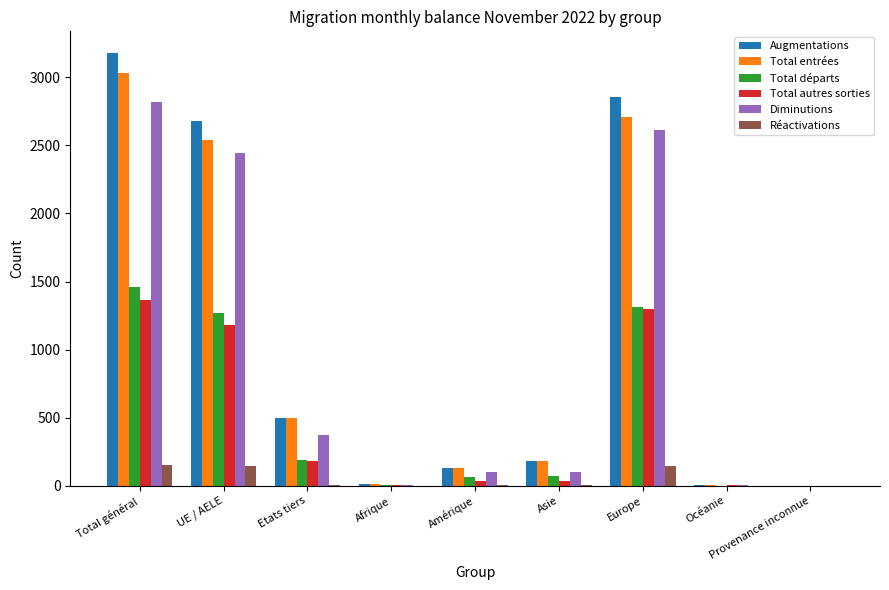

Is it true that Diminutions equals 1343 at UE / AELE?

False